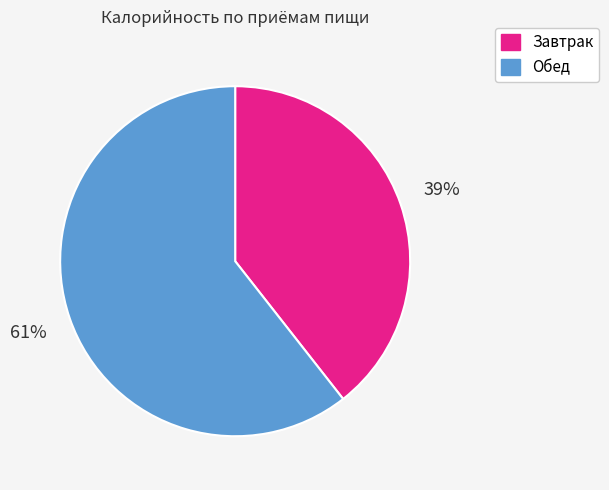

To the nearest percent, what is the average slice percentage?

50%